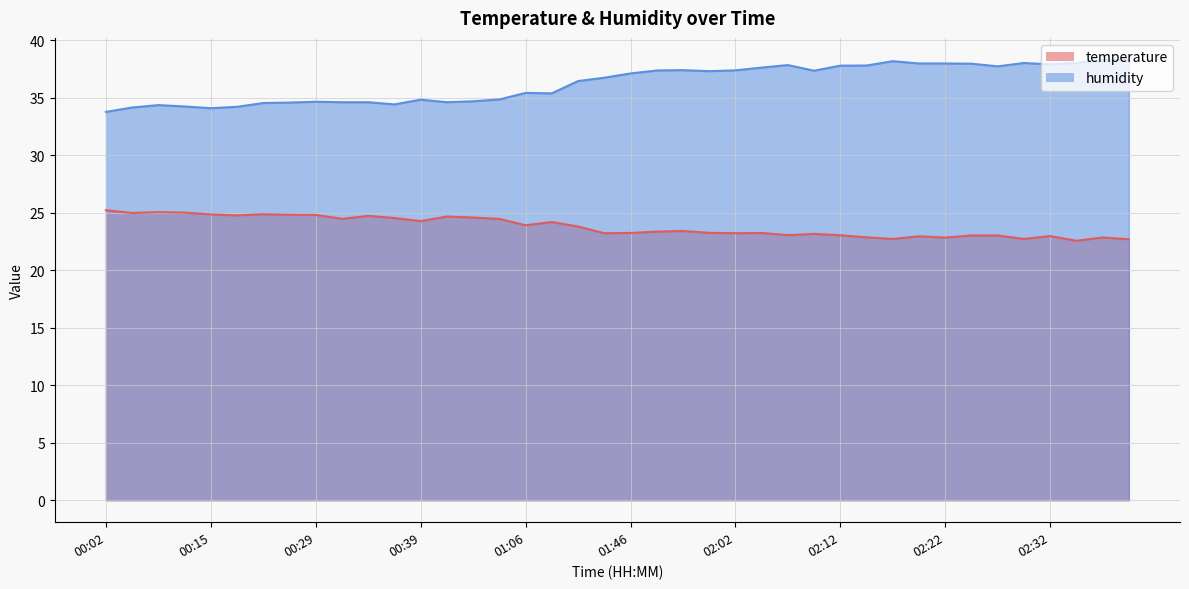

The temperature series shows 23.9 at 01:06. True or false?

True